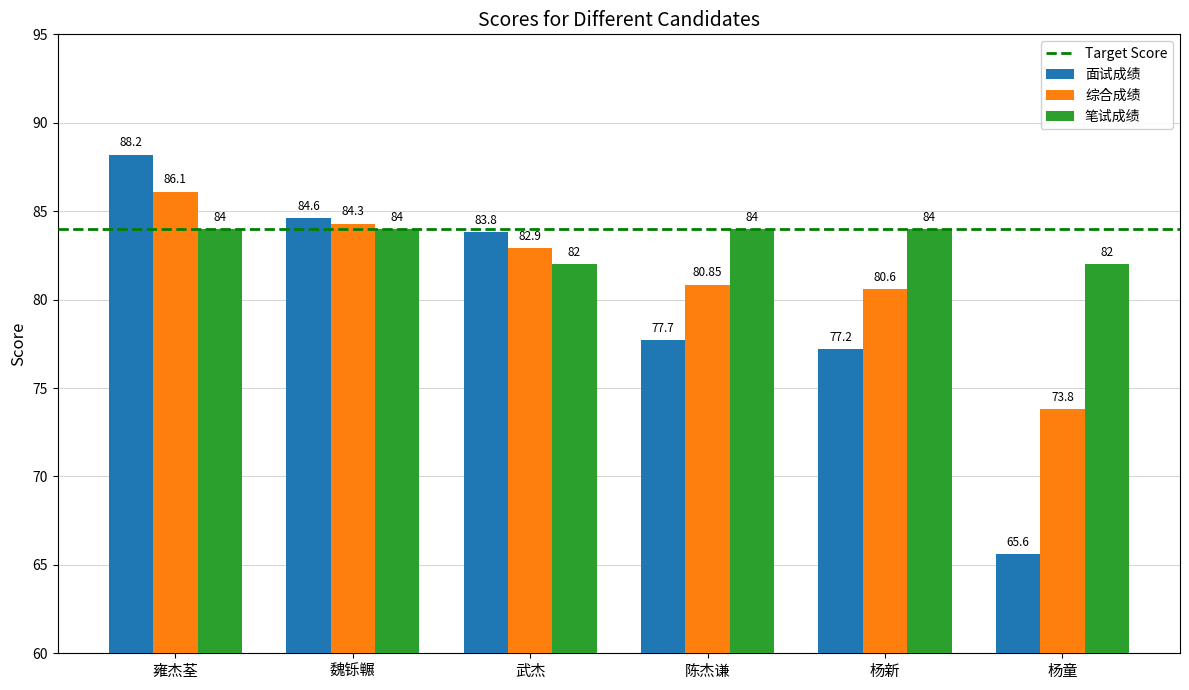

What position from the right is 杨新?

2